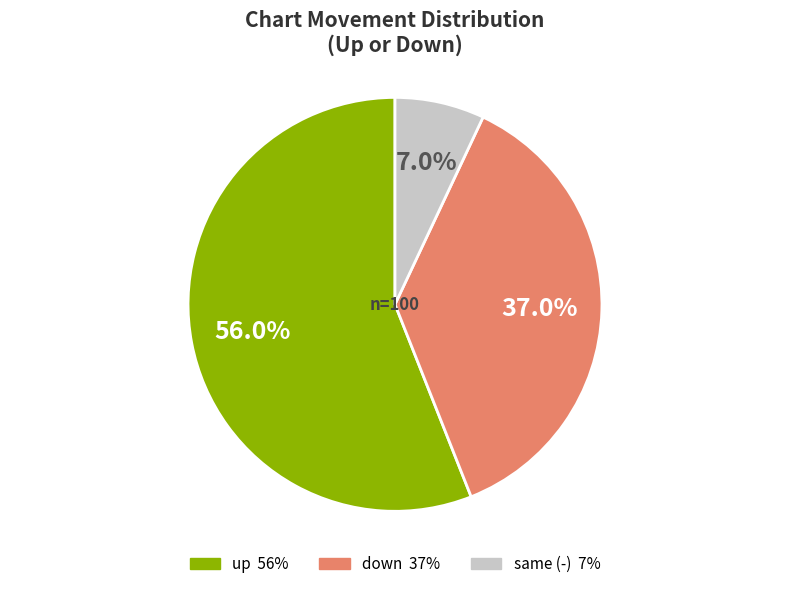

Count the number of slices in the pie.

3